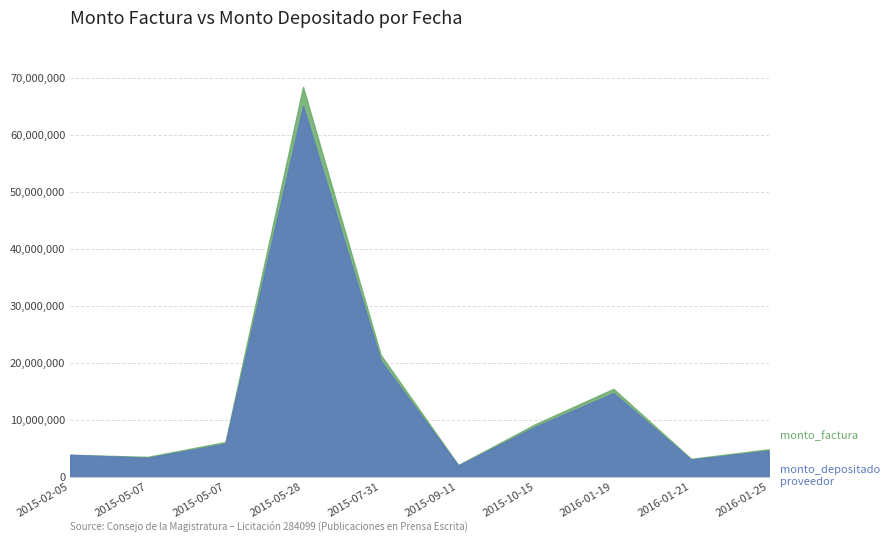

Where is monto_depositado_proveedor nearest to the value 33493665?

2015-07-31